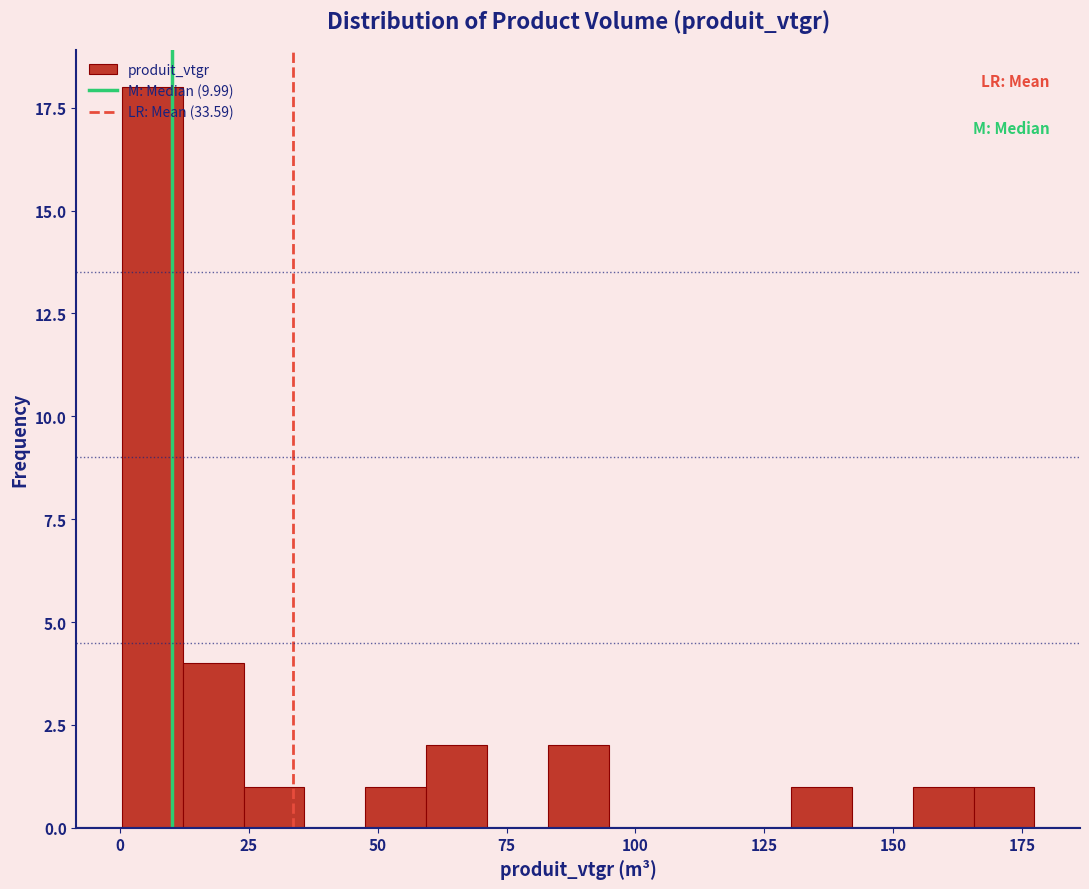

Around what value on the x-axis is the tallest bar? Give the approximate position of its centre, as read against the axis.

5